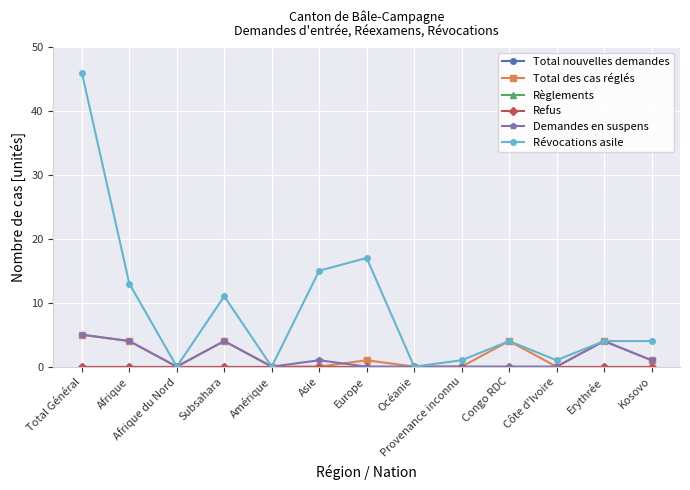

True or false: Total des cas réglés has a value of 4 at Subsahara.

True